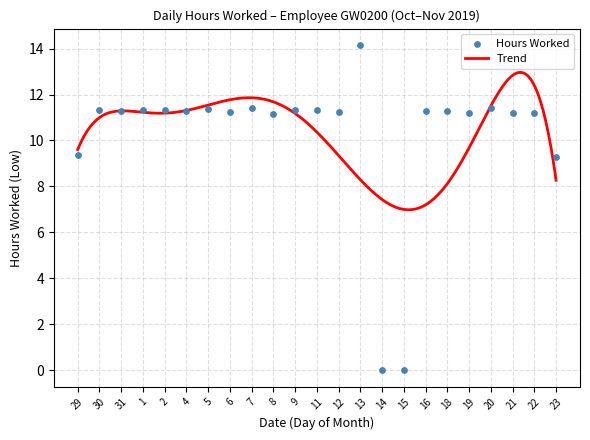

Approximately how many times larger is the value at 2 compared to 16?

1.0